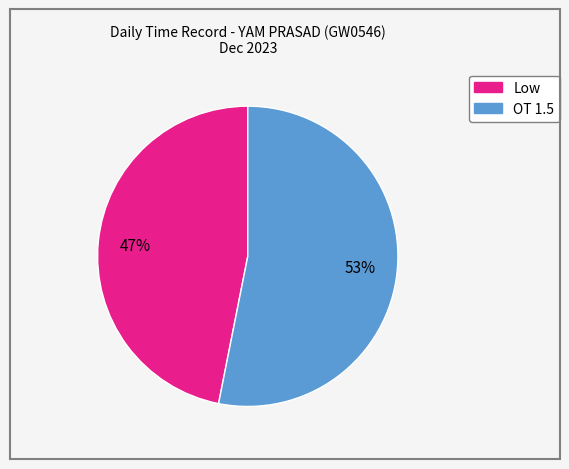

Is the sum of Low and OT 1.5 greater than half?

Yes